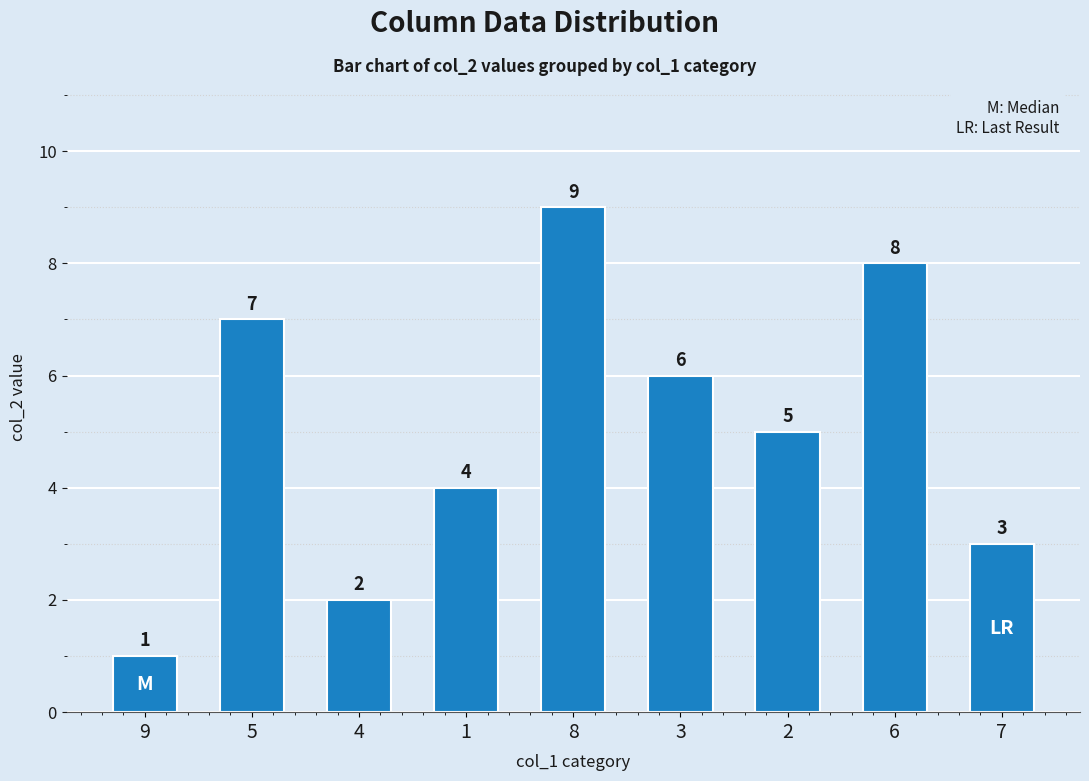

What is the greatest value displayed?

9